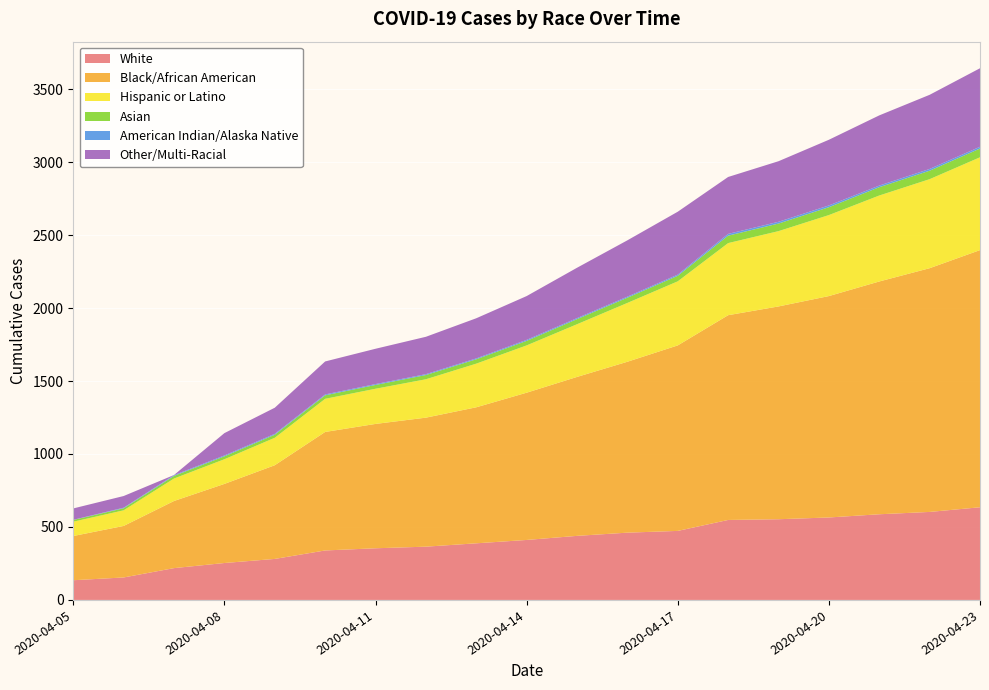

Reading right to left, list all the values displayed in this chart.

White: 2020-04-23=635	2020-04-22=603	2020-04-21=587	2020-04-20=565	2020-04-19=553	2020-04-18=548	2020-04-17=473	2020-04-16=461	2020-04-15=439	2020-04-14=411	2020-04-13=388	2020-04-12=365	2020-04-11=354	2020-04-10=339	2020-04-09=281	2020-04-08=253	2020-04-07=218	2020-04-06=154	2020-04-05=135
Black/African American: 2020-04-23=1762	2020-04-22=1670	2020-04-21=1595	2020-04-20=1517	2020-04-19=1458	2020-04-18=1403	2020-04-17=1271	2020-04-16=1171	2020-04-15=1089	2020-04-14=1009	2020-04-13=932	2020-04-12=884	2020-04-11=852	2020-04-10=812	2020-04-09=642	2020-04-08=542	2020-04-07=460	2020-04-06=353	2020-04-05=303
Hispanic or Latino: 2020-04-23=636	2020-04-22=610	2020-04-21=589	2020-04-20=555	2020-04-19=516	2020-04-18=494	2020-04-17=439	2020-04-16=403	2020-04-15=361	2020-04-14=324	2020-04-13=299	2020-04-12=263	2020-04-11=241	2020-04-10=227	2020-04-09=188	2020-04-08=169	2020-04-07=154	2020-04-06=107	2020-04-05=98
Asian: 2020-04-23=60	2020-04-22=58	2020-04-21=57	2020-04-20=54	2020-04-19=52	2020-04-18=51	2020-04-17=38	2020-04-16=36	2020-04-15=35	2020-04-14=31	2020-04-13=30	2020-04-12=29	2020-04-11=26	2020-04-10=24	2020-04-09=21	2020-04-08=20	2020-04-07=18	2020-04-06=14	2020-04-05=12
American Indian/Alaska Native: 2020-04-23=12	2020-04-22=12	2020-04-21=11	2020-04-20=12	2020-04-19=12	2020-04-18=12	2020-04-17=8	2020-04-16=7	2020-04-15=7	2020-04-14=7	2020-04-13=6	2020-04-12=6	2020-04-11=6	2020-04-10=6	2020-04-09=6	2020-04-08=6	2020-04-07=5	2020-04-06=4	2020-04-05=1
Other/Multi-Racial: 2020-04-23=538	2020-04-22=508	2020-04-21=481	2020-04-20=450	2020-04-19=415	2020-04-18=390	2020-04-17=431	2020-04-16=386	2020-04-15=345	2020-04-14=300	2020-04-13=275	2020-04-12=256	2020-04-11=242	2020-04-10=226	2020-04-09=179	2020-04-08=153	2020-04-07=1	2020-04-06=80	2020-04-05=78